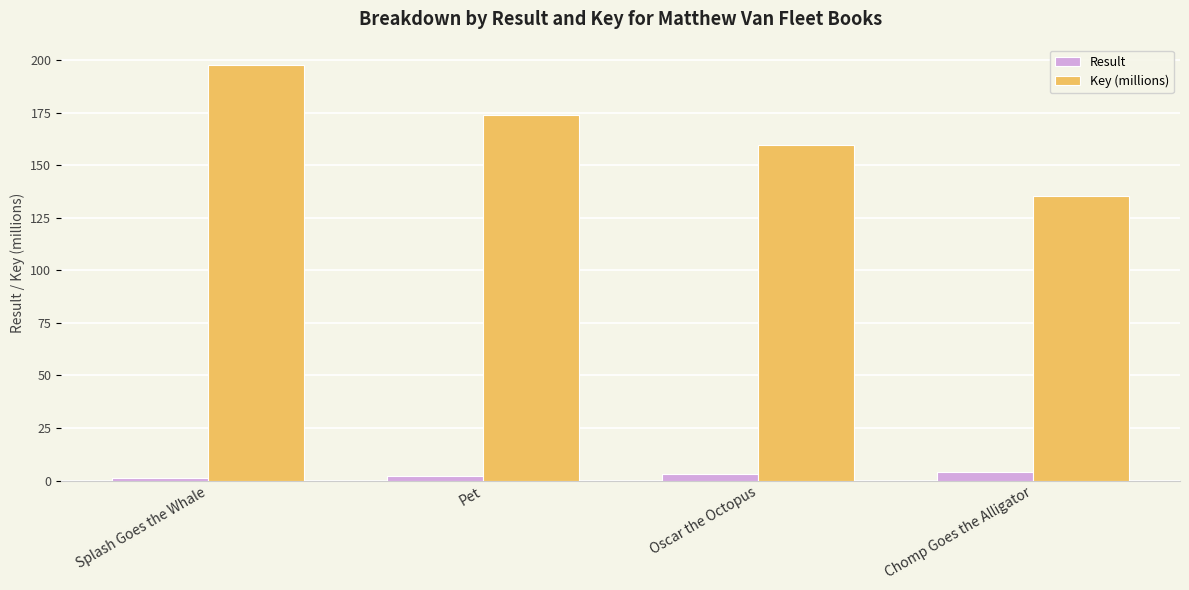

How many bars are there in each group?

2